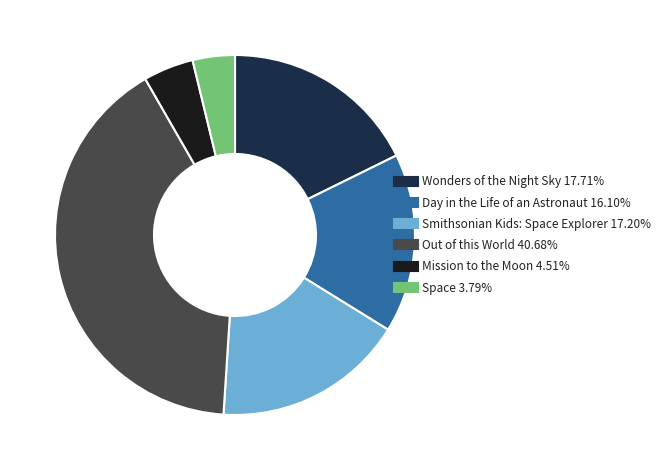

Between Mission to the Moon and Day in the Life of an Astronaut, which is larger?

Day in the Life of an Astronaut